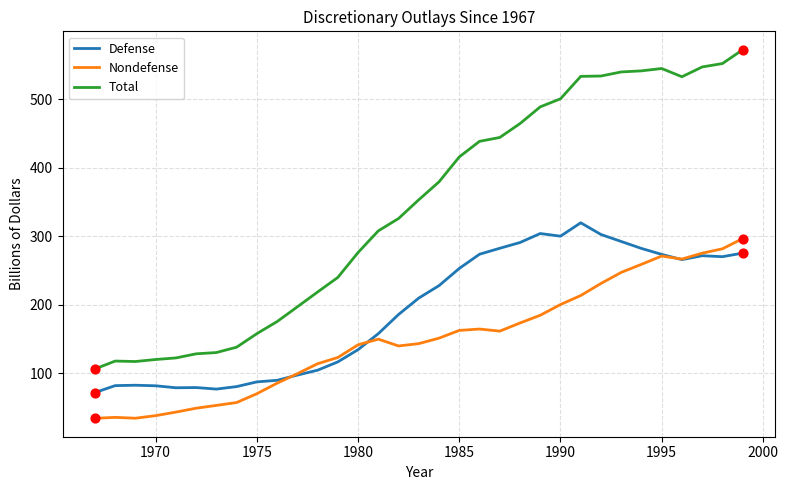

Which series has the largest total across all categories?

Total